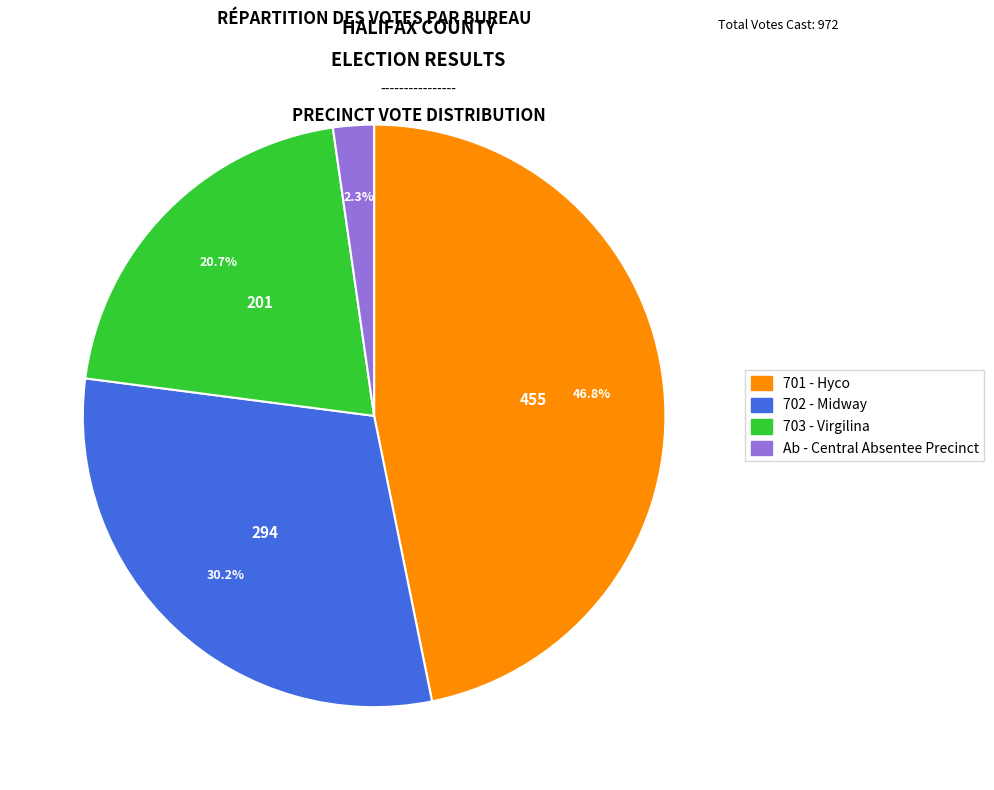

True or false: 701 - Hyco accounts for 36% of the total.

False